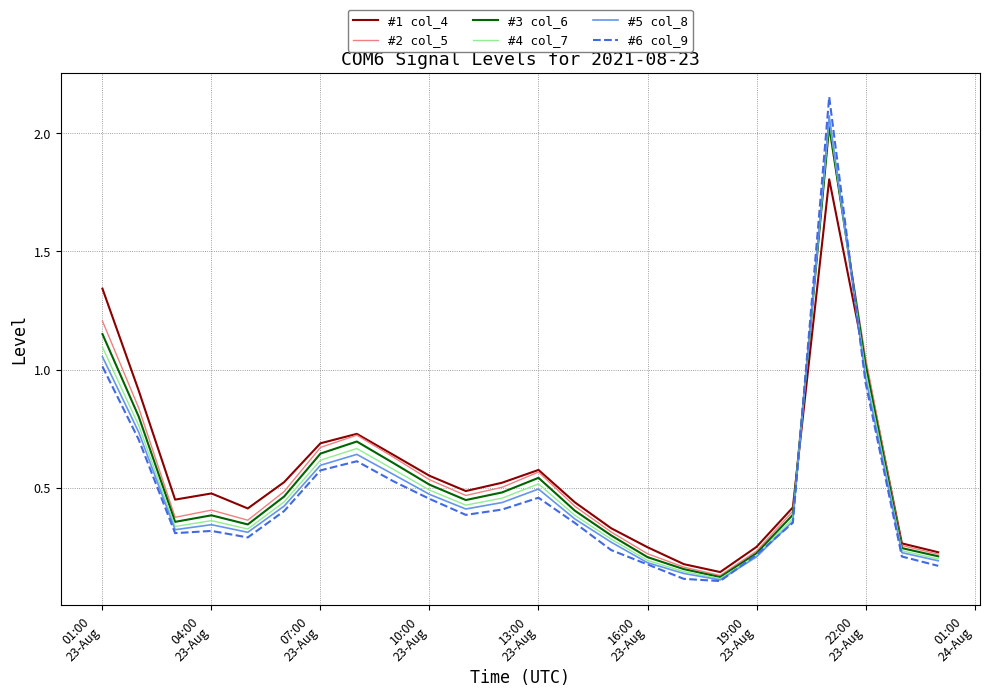

How many intersections are there between #1 col_4 and #5 col_8?

2